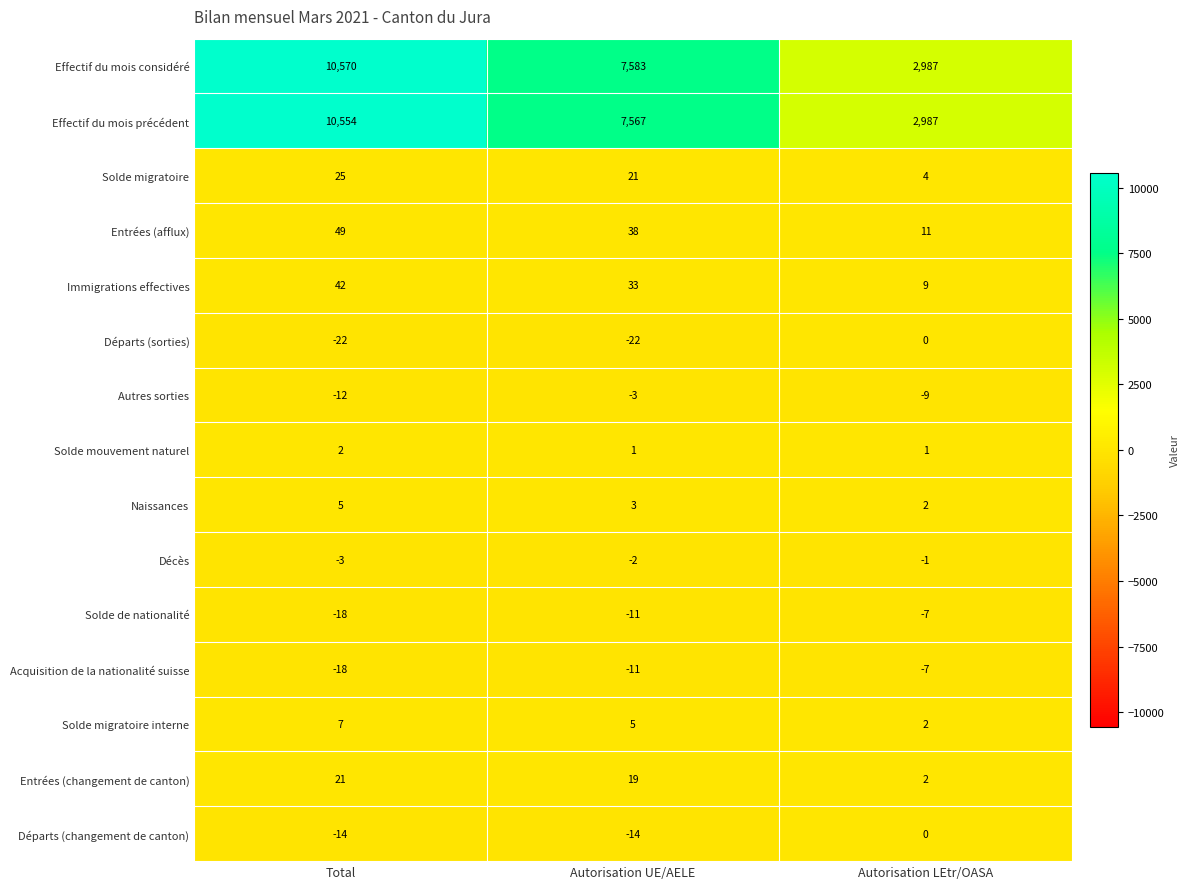

True or false: Solde mouvement naturel has a value of 1 at Autorisation UE/AELE.

True